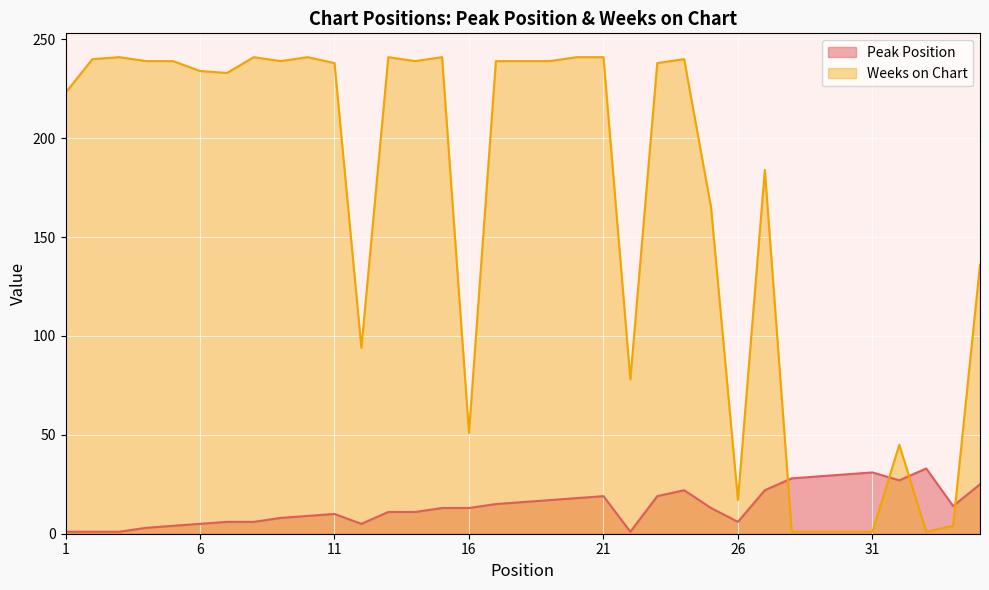

At which label does Weeks on Chart first exceed 238?

2